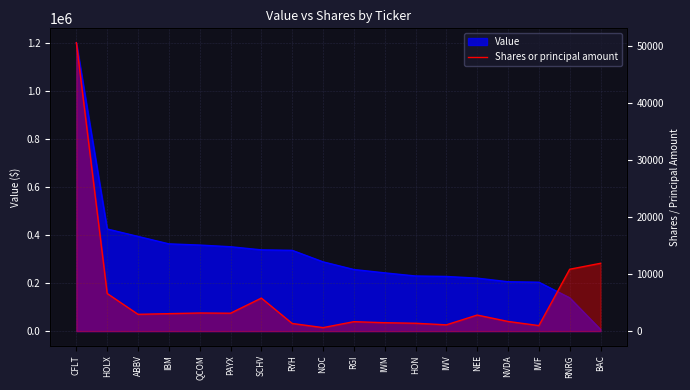

Where does the data first go above 2946?

CFLT